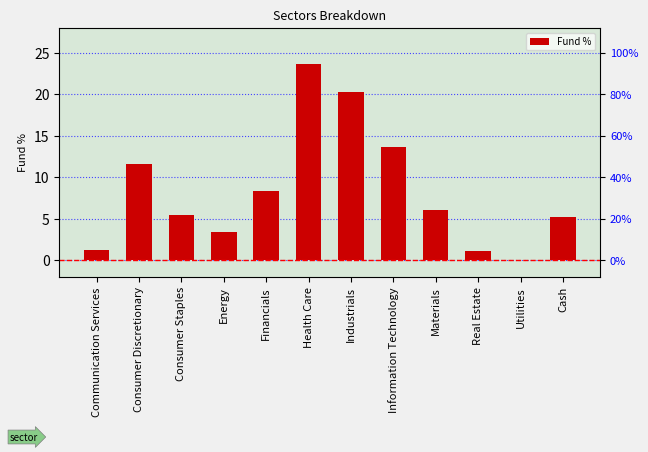

What is the change in value from Information Technology to Cash?

-8.4